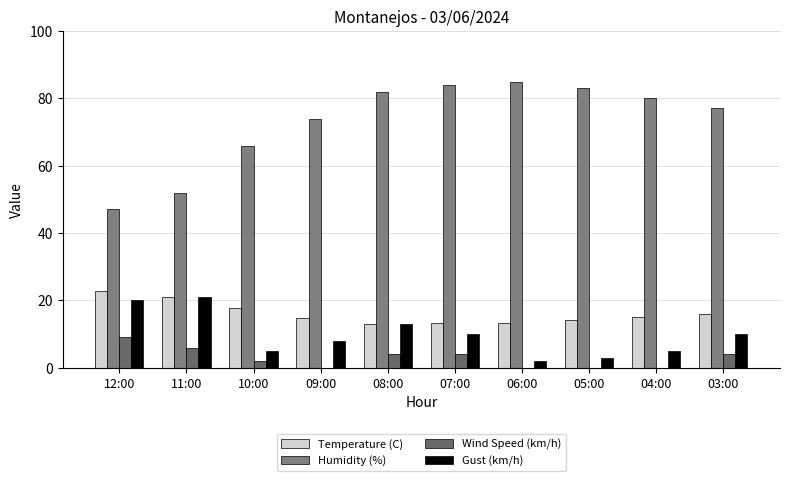

The value of Gust (km/h) at 07:00 is 4.3. True or false?

False